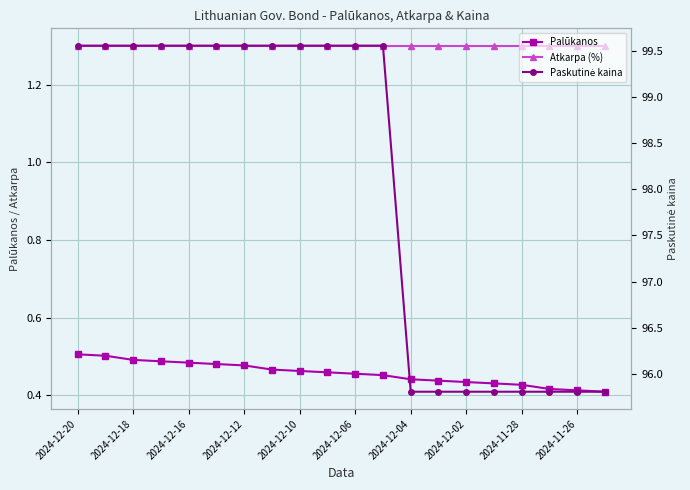

Where is Atkarpa (%) nearest to the value 1?

2024-12-20